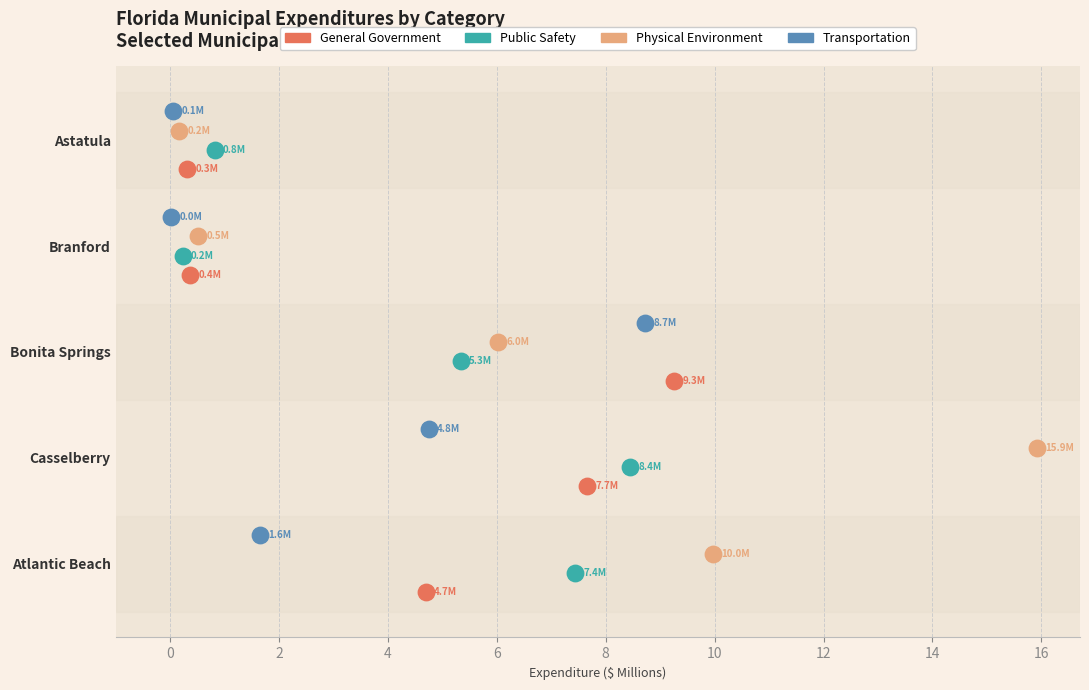

What are all the series names shown in the legend?

General Government, Public Safety, Physical Environment, Transportation